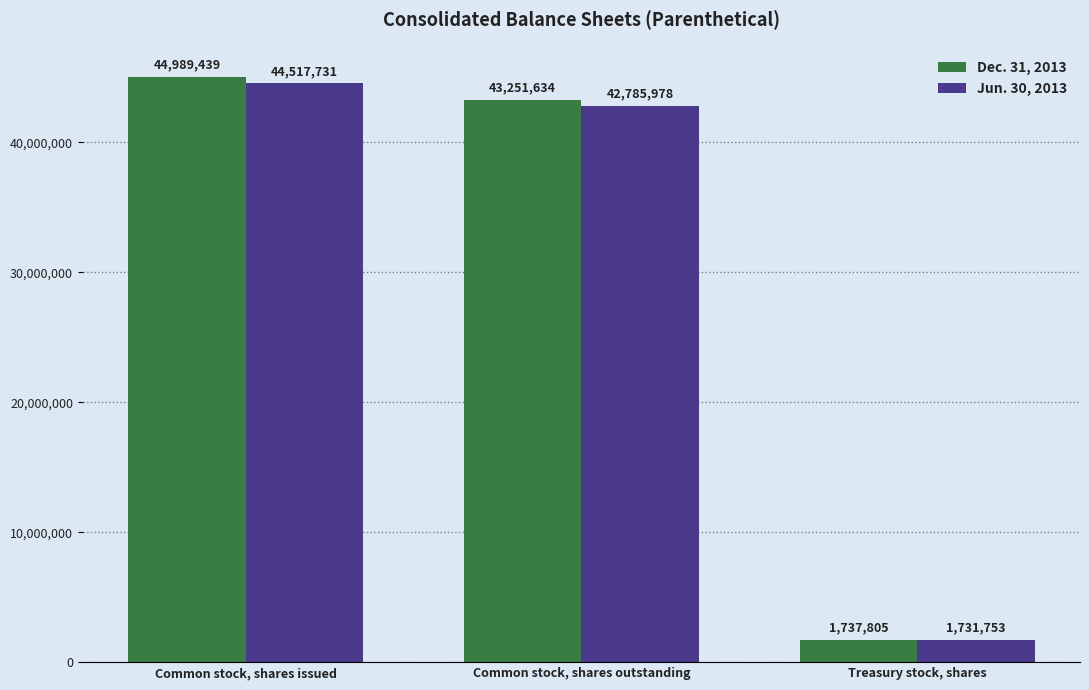

List the labels in order of Jun. 30, 2013 value, largest first.

Common stock, shares issued, Common stock, shares outstanding, Treasury stock, shares